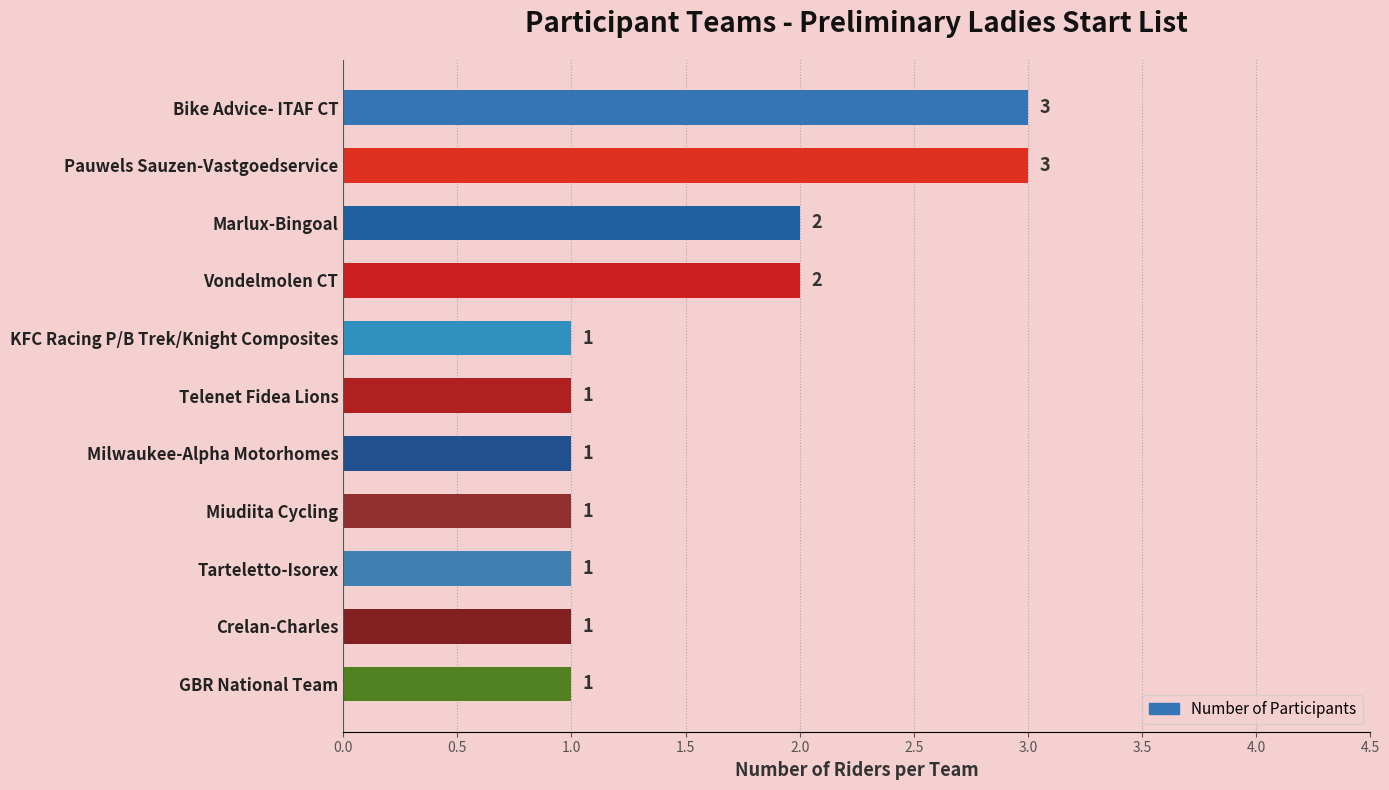

How many series are shown in this chart?

1